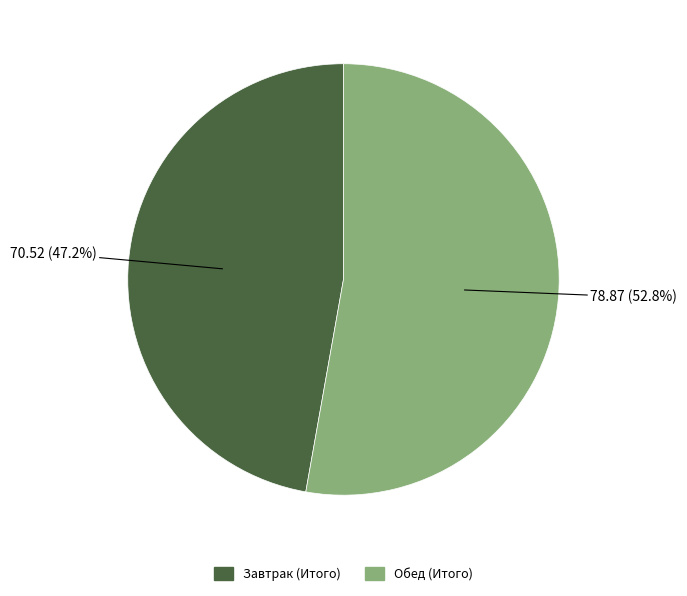

Count the number of slices in the pie.

2